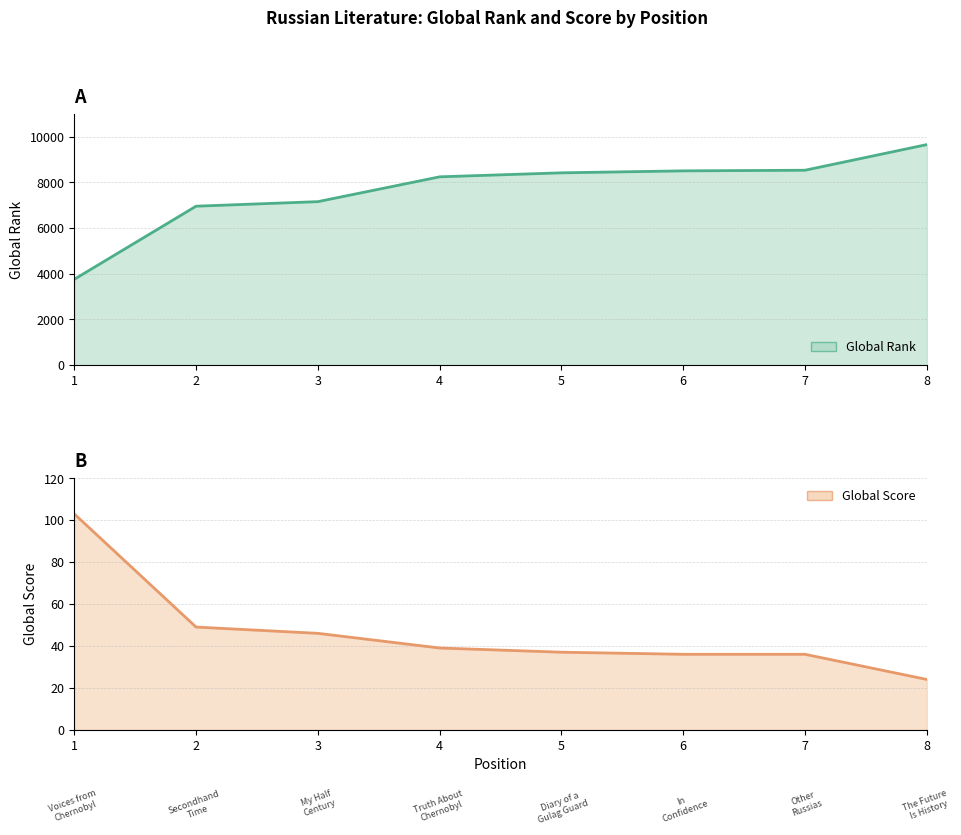

At which label does Global Rank first exceed 8414?

6